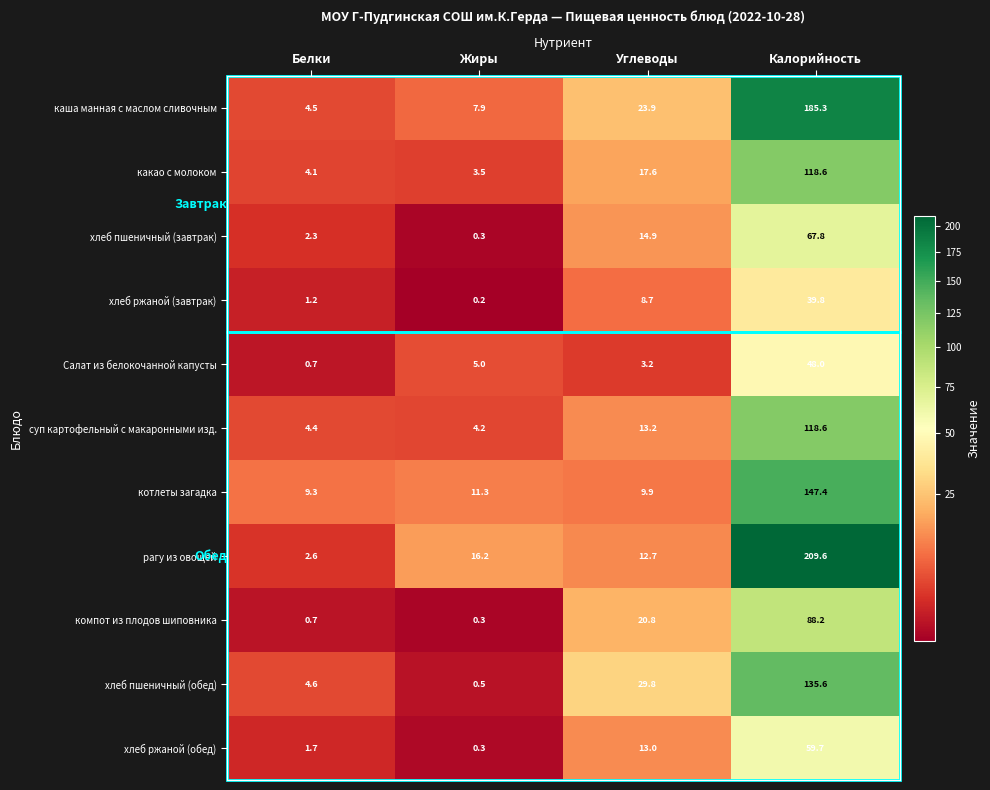

What is the spread (max minus min) of values at Калорийность?

169.8